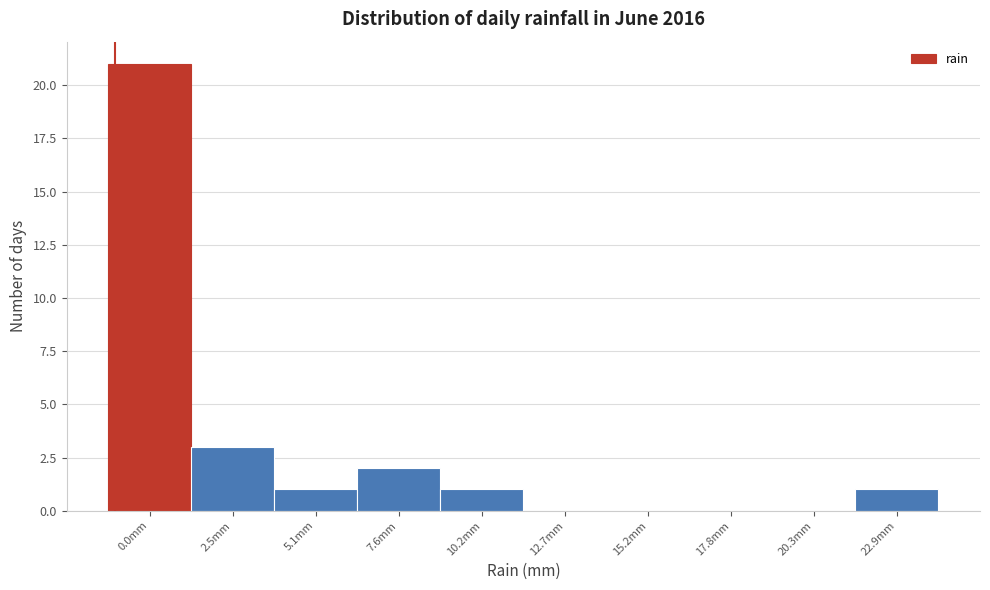

Reading left to right, list all the values displayed in this chart.

0.0mm=21	2.5mm=3	5.1mm=1	7.6mm=2	10.2mm=1	12.7mm=0	15.2mm=0	17.8mm=0	20.3mm=0	22.9mm=1